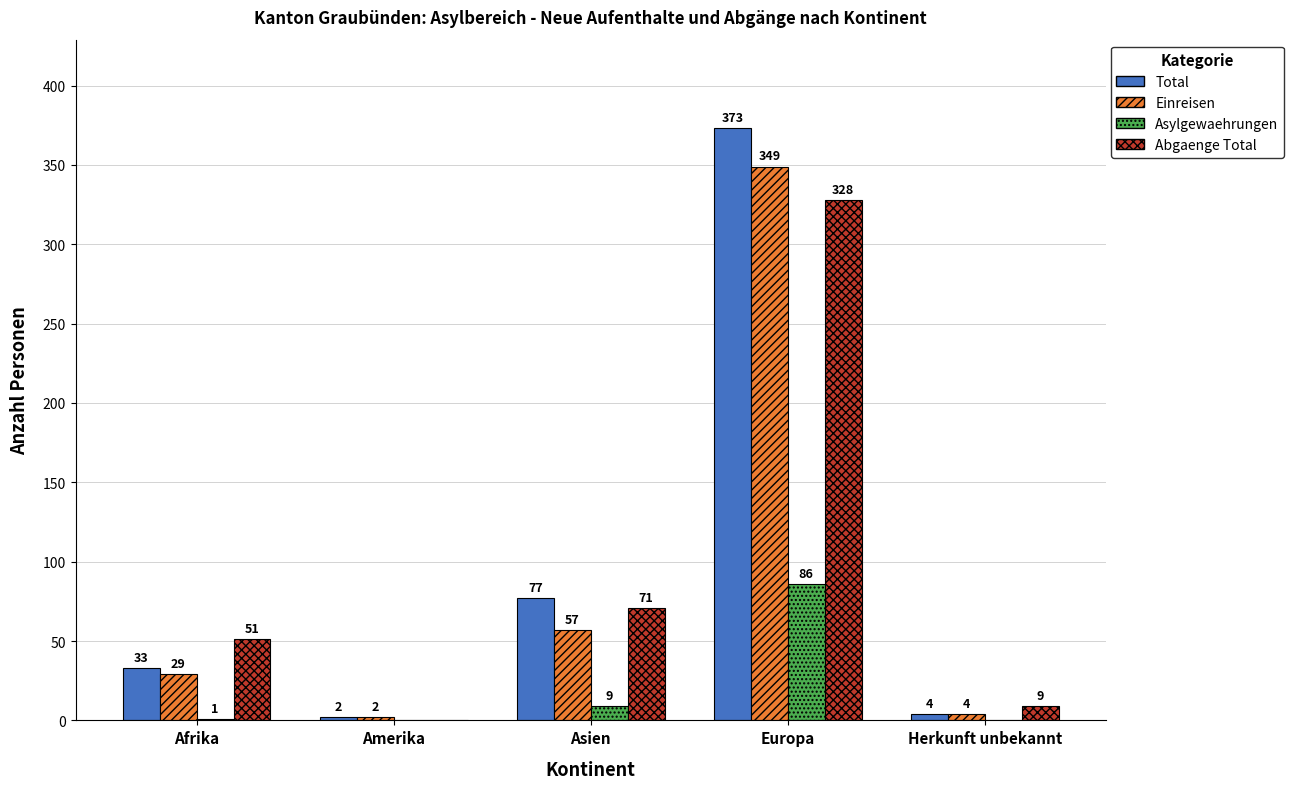

Which label corresponds to the largest value in the chart?

Europa